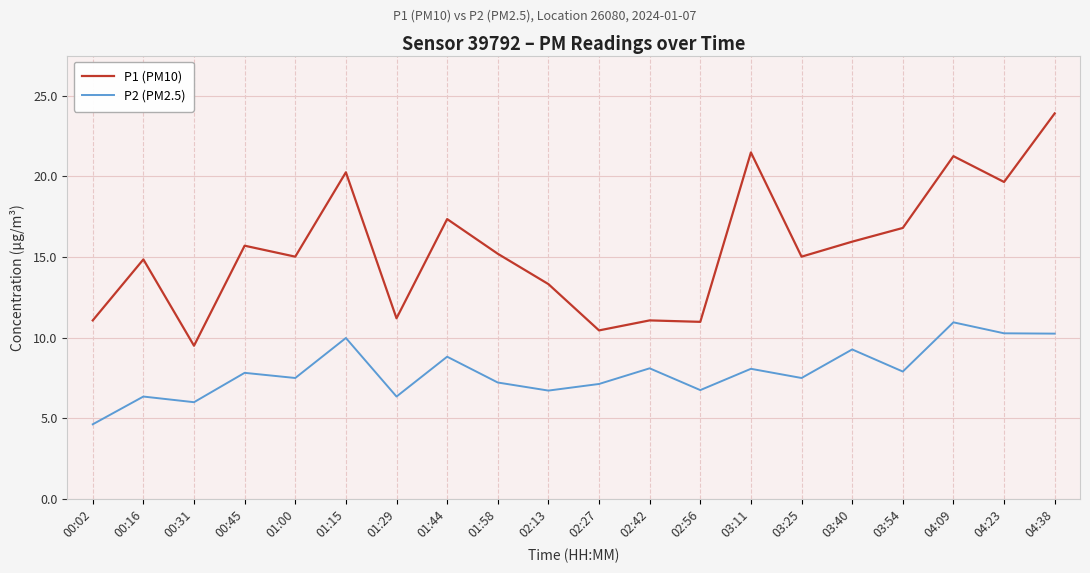

List the series in order of their peak value, highest first.

P1 (PM10), P2 (PM2.5)